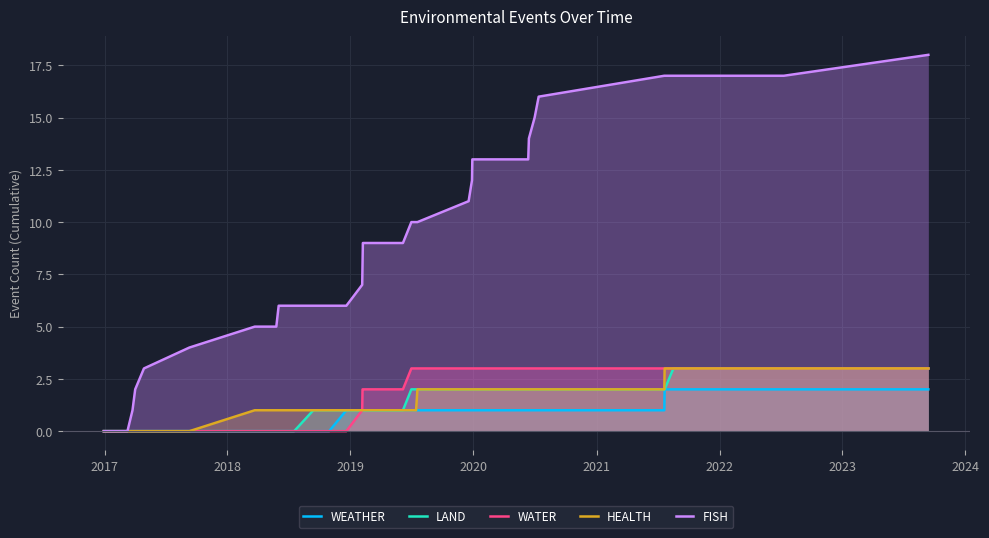

Reading right to left, transcribe all the data shown in this chart.

WEATHER: 2	2	2	2	2	1	1	1	1	1	1	1	1	1	1	1	1	1	1	1	1	1	1	1	0	0	0	0	0	0	0	0	0	0	0	0	0	0
LAND: 3	3	3	3	2	2	2	2	2	2	2	2	2	2	2	2	2	2	1	1	1	1	1	1	1	1	0	0	0	0	0	0	0	0	0	0	0	0
WATER: 3	3	3	3	3	3	3	3	3	3	3	3	3	3	3	3	3	3	2	2	2	2	1	0	0	0	0	0	0	0	0	0	0	0	0	0	0	0
HEALTH: 3	3	3	3	3	2	2	2	2	2	2	2	2	2	2	2	1	1	1	1	1	1	1	1	1	1	1	1	1	1	1	1	0	0	0	0	0	0
FISH: 18	17	17	17	17	17	16	15	14	13	13	13	13	12	11	10	10	10	9	9	9	8	7	6	6	6	6	6	6	5	5	5	4	3	2	1	0	0